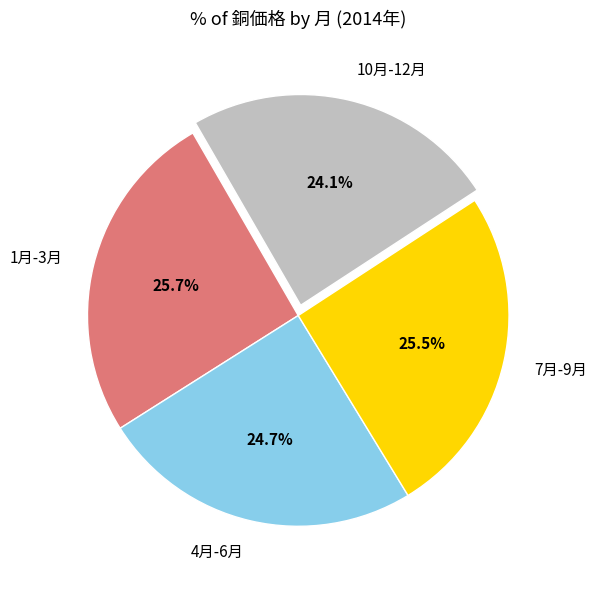

How many slices are in this pie chart?

4